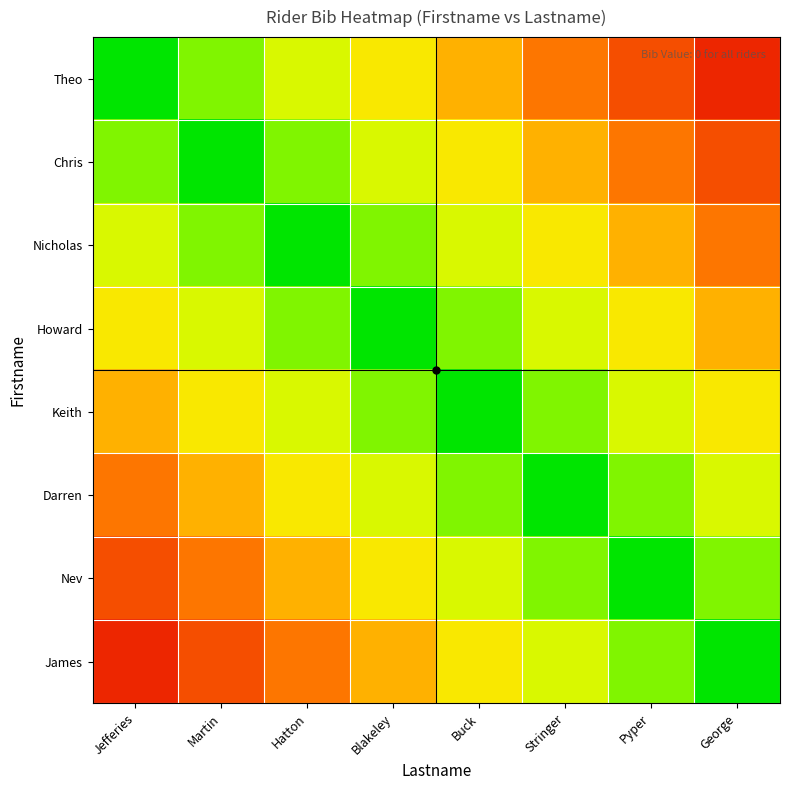

Between Jefferies and Stringer, which is larger?

Stringer